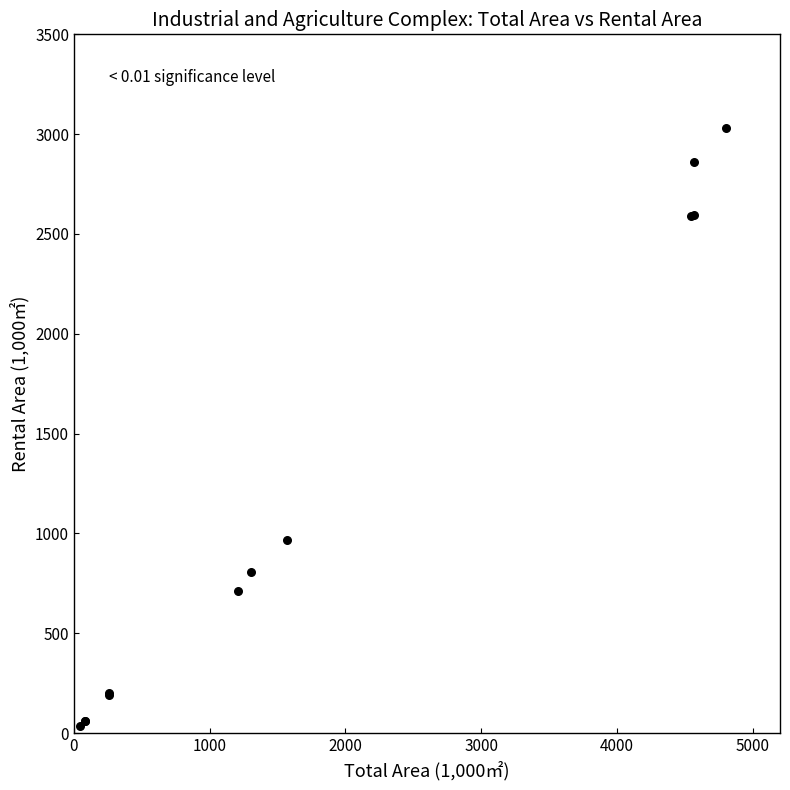

What Y value in the scatter plot is closest to 1531?

965